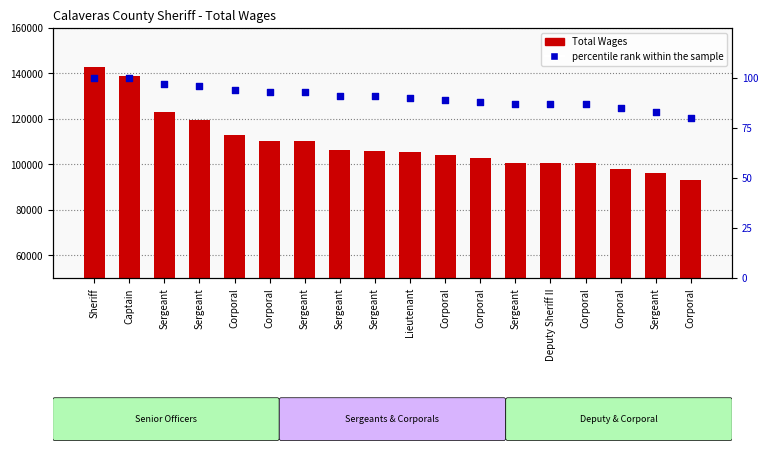

Which series has the largest total across all categories?

Total Wages